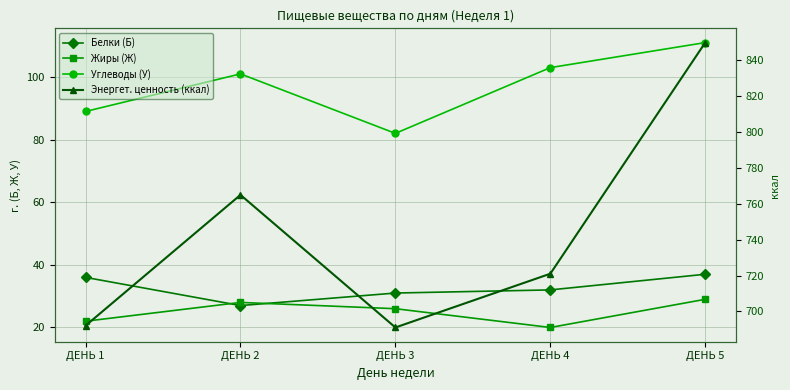

At which label does Углеводы (У) first exceed 101?

ДЕНЬ 4